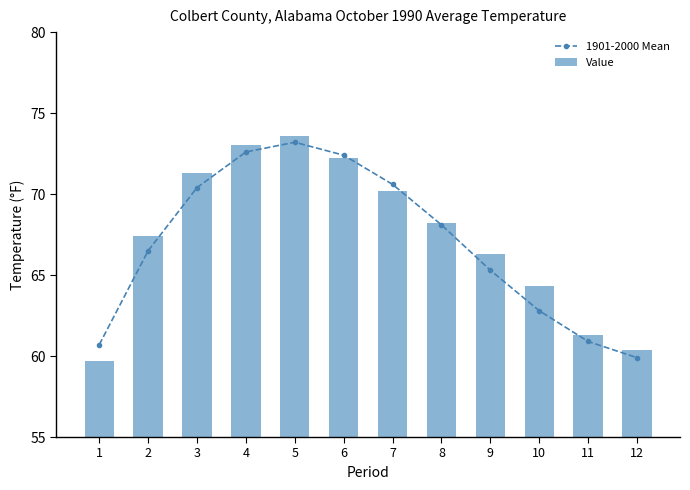

What is the maximum value for Value?

73.6